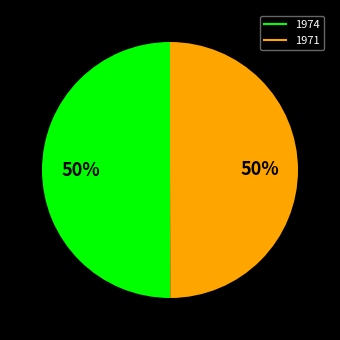

True or false: 1974 accounts for 50% of the total.

True